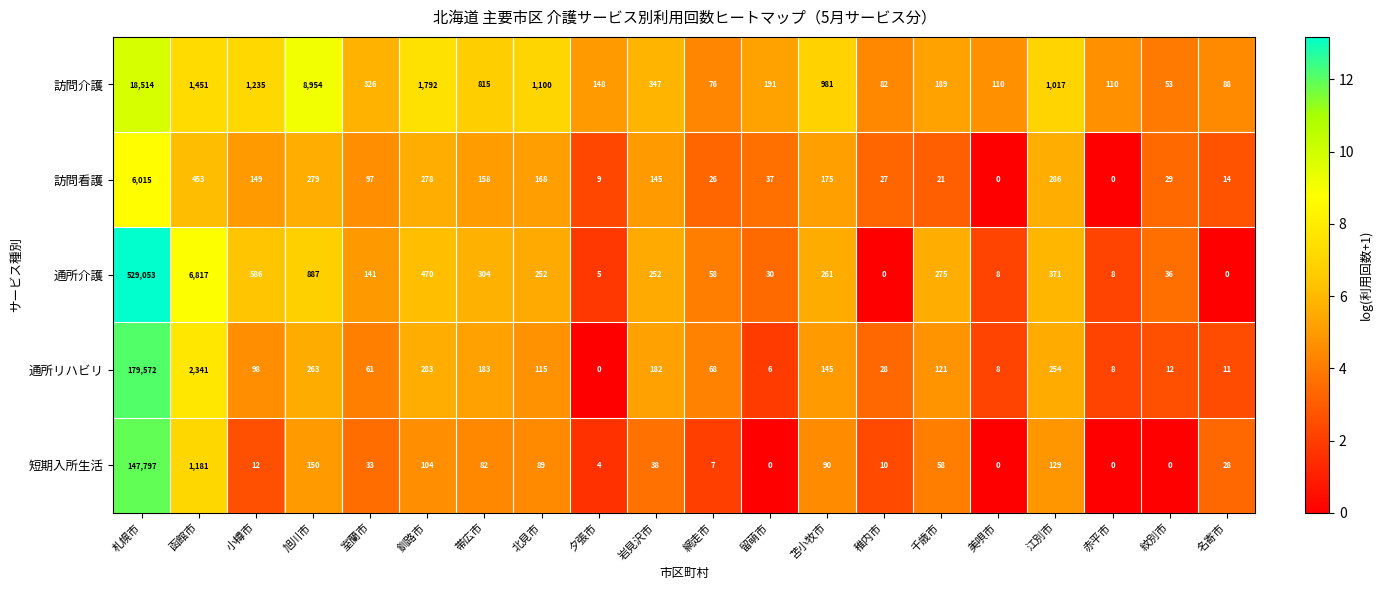

What is the difference between the highest and lowest values at 網走市?

69